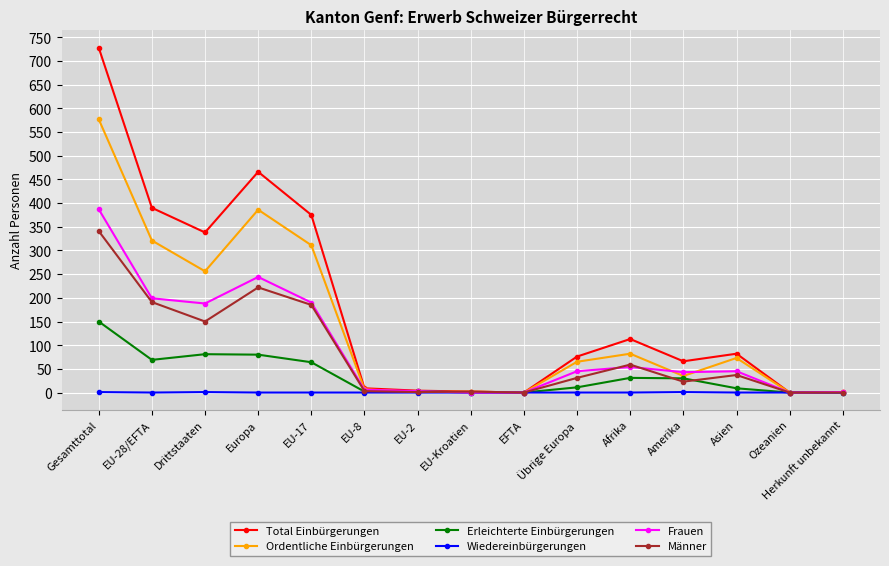

How many lines are shown in the chart?

6